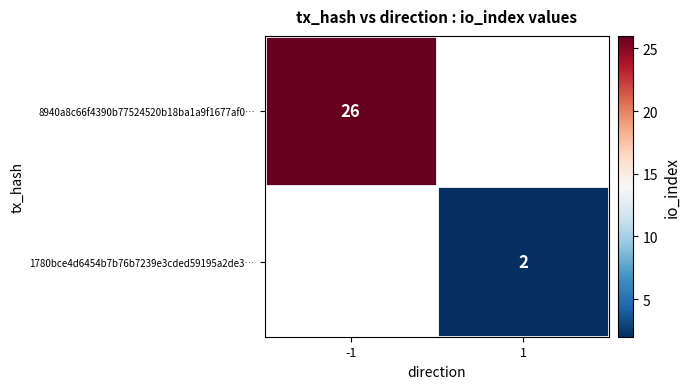

The 1780bce4d6454b7b76b7239e3cded59195a2de3… series shows 3 at 1. True or false?

False